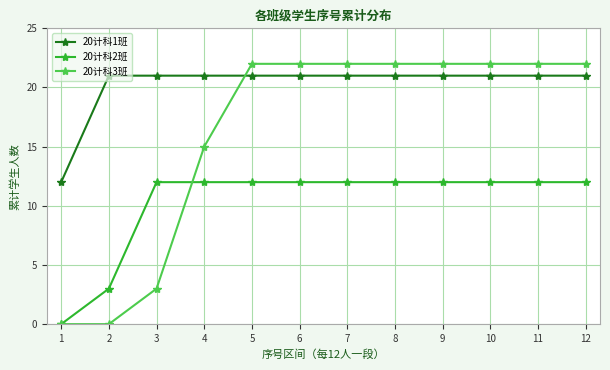

What is the difference between the maximum and minimum values in the 20计科2班 series?

12